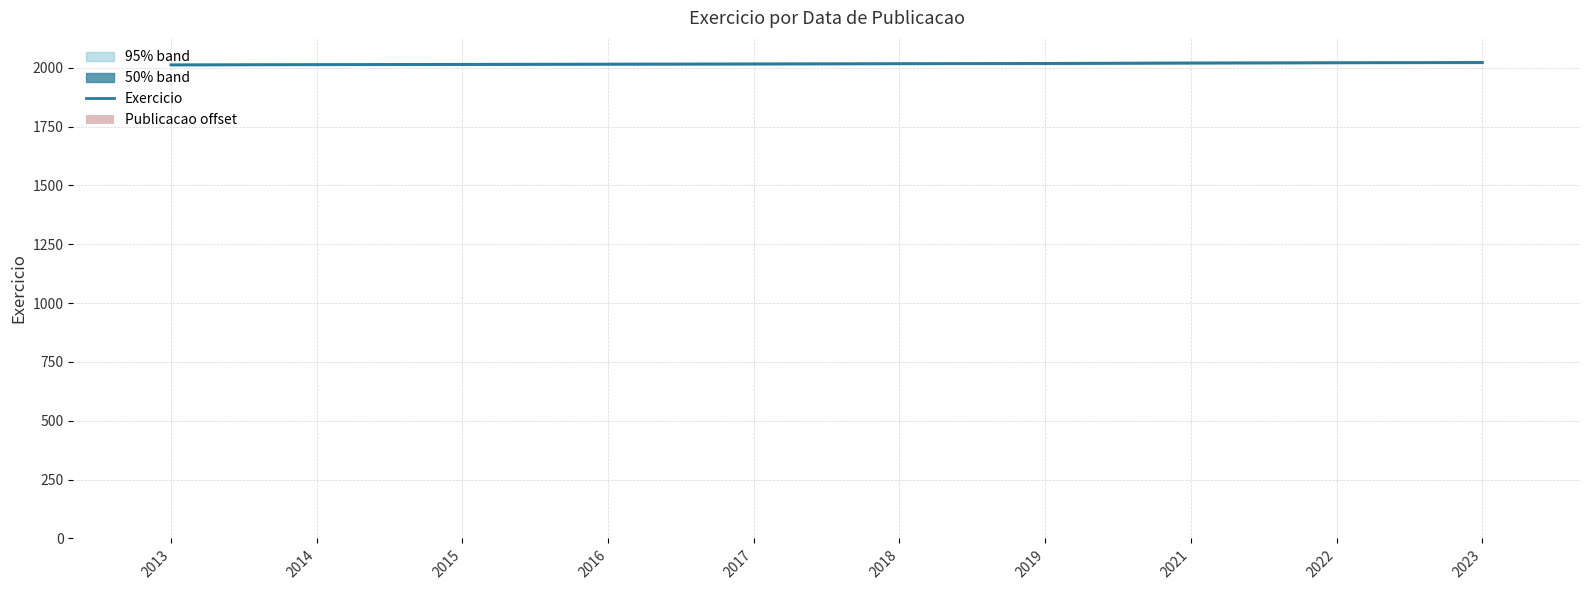

What is the difference between the highest and lowest values at 2021?

2018.3